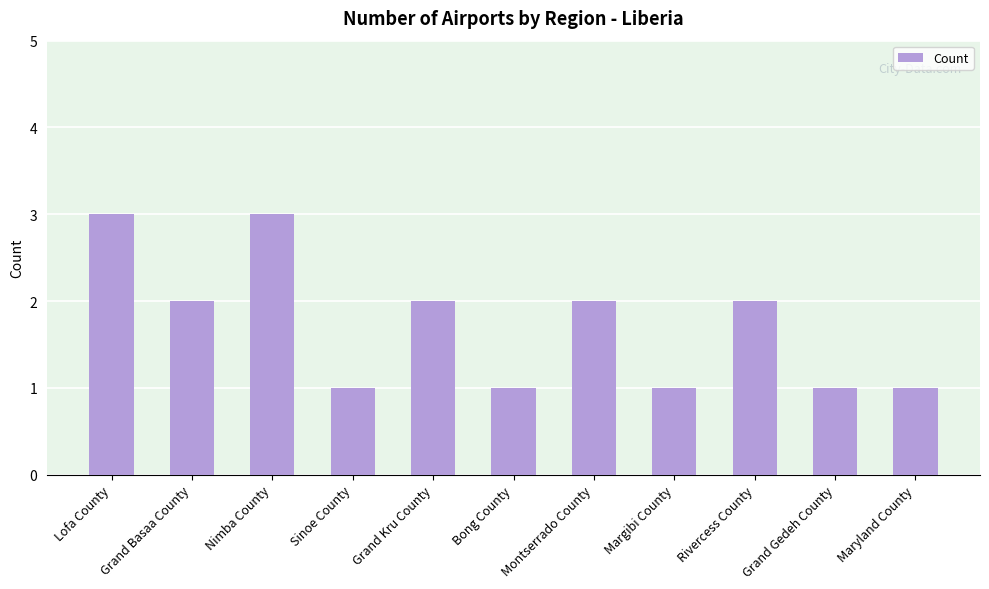

The value at Margibi County is 1. True or false?

True